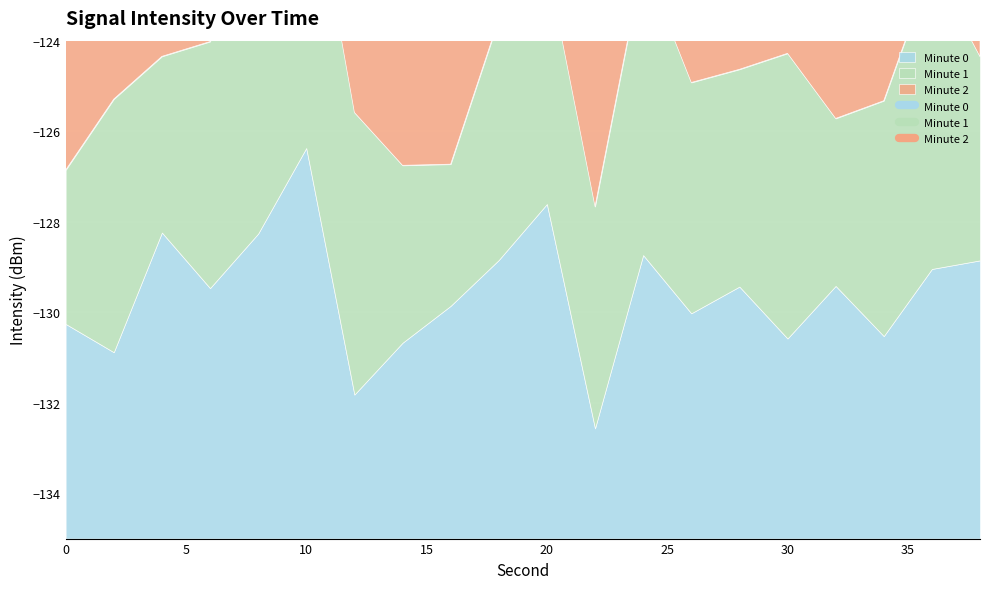

How many interior local peaks does the Minute 2 series have?

6